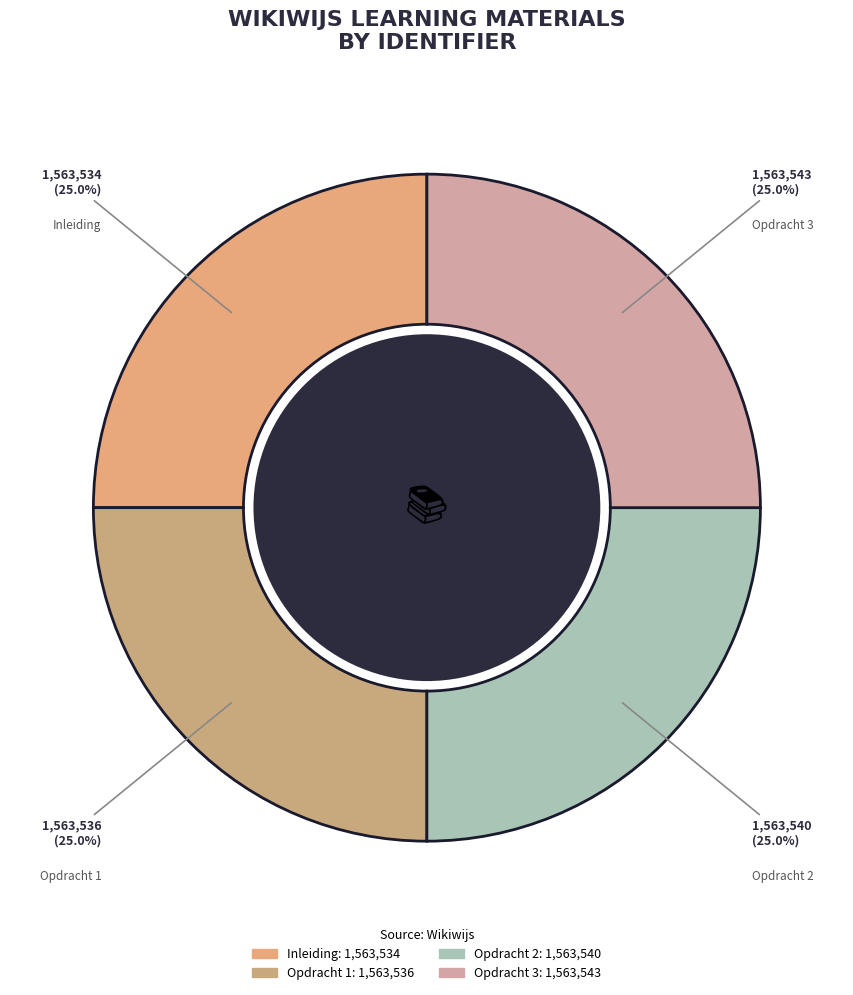

How many slices are in this pie chart?

4